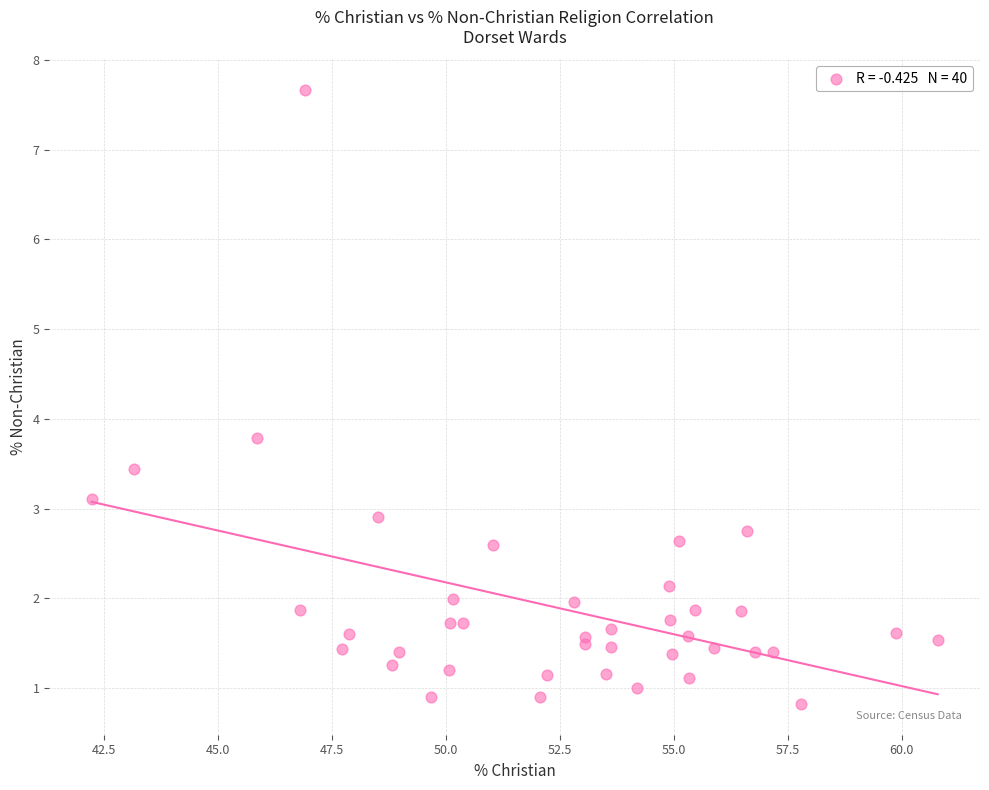

What Y value in the scatter plot is closest to 4?

3.8